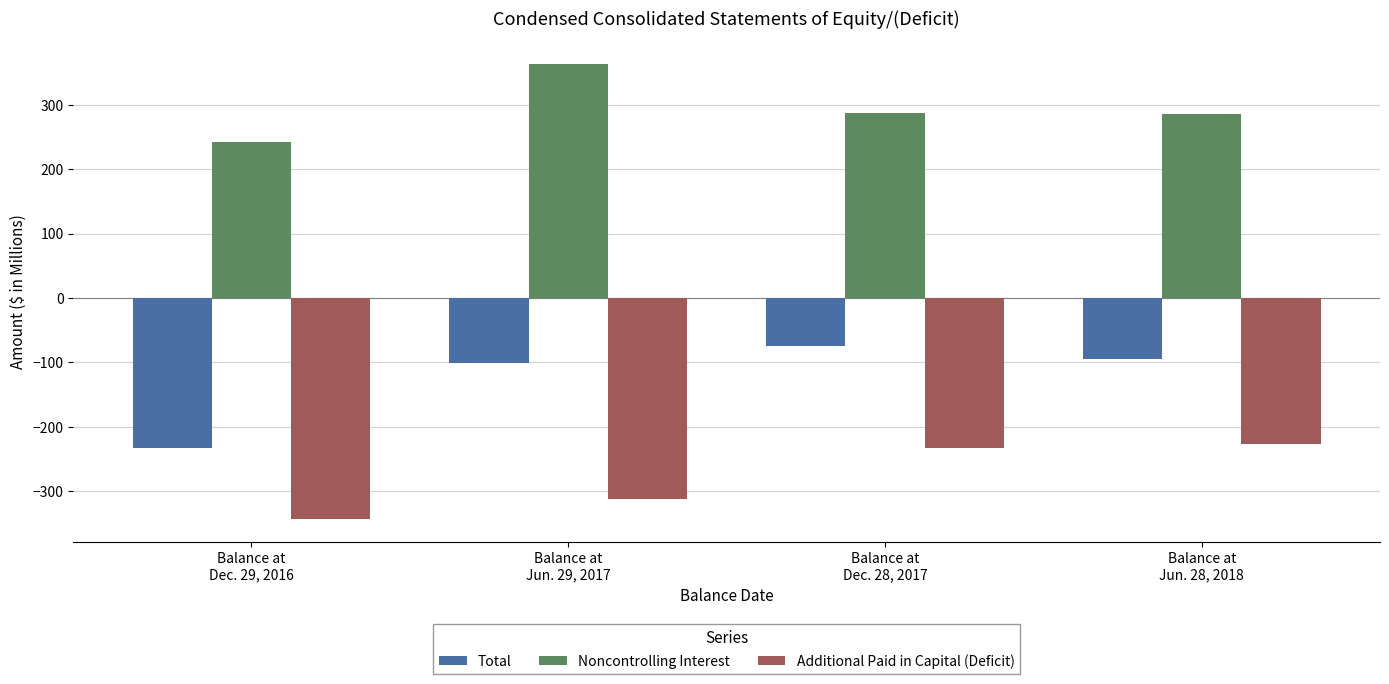

Which series has the widest spread of values?

Total